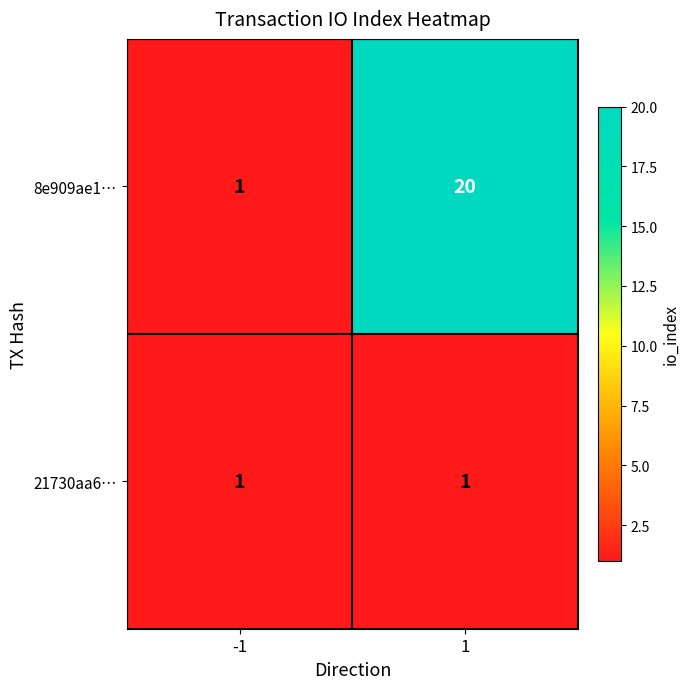

What is the spread (max minus min) of values at 1?

19